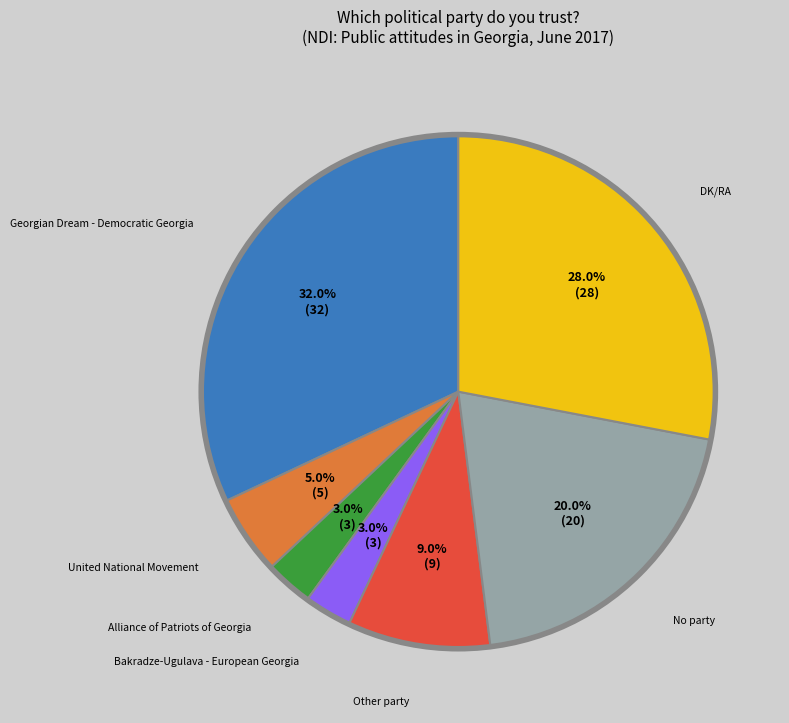

Which slice is the largest?

Georgian Dream - Democratic Georgia